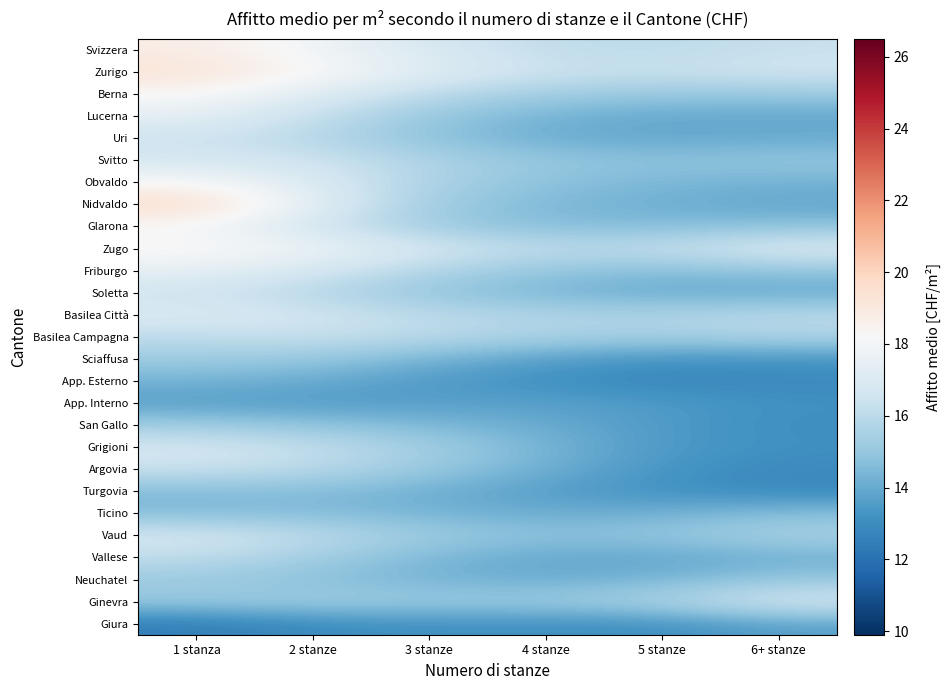

Which category has the lowest value across all series?

1 stanza